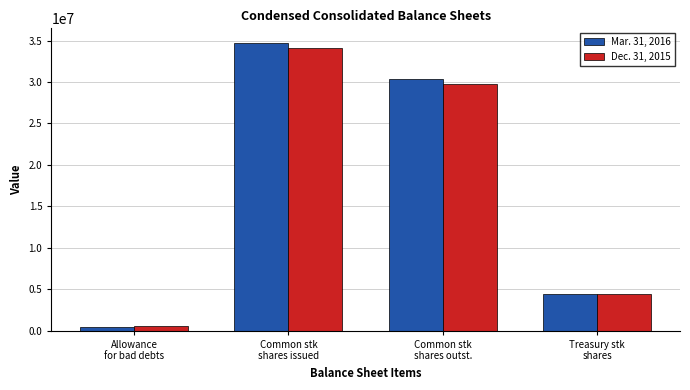

What is the difference between the highest and lowest values at Common stk
shares issued?

581240